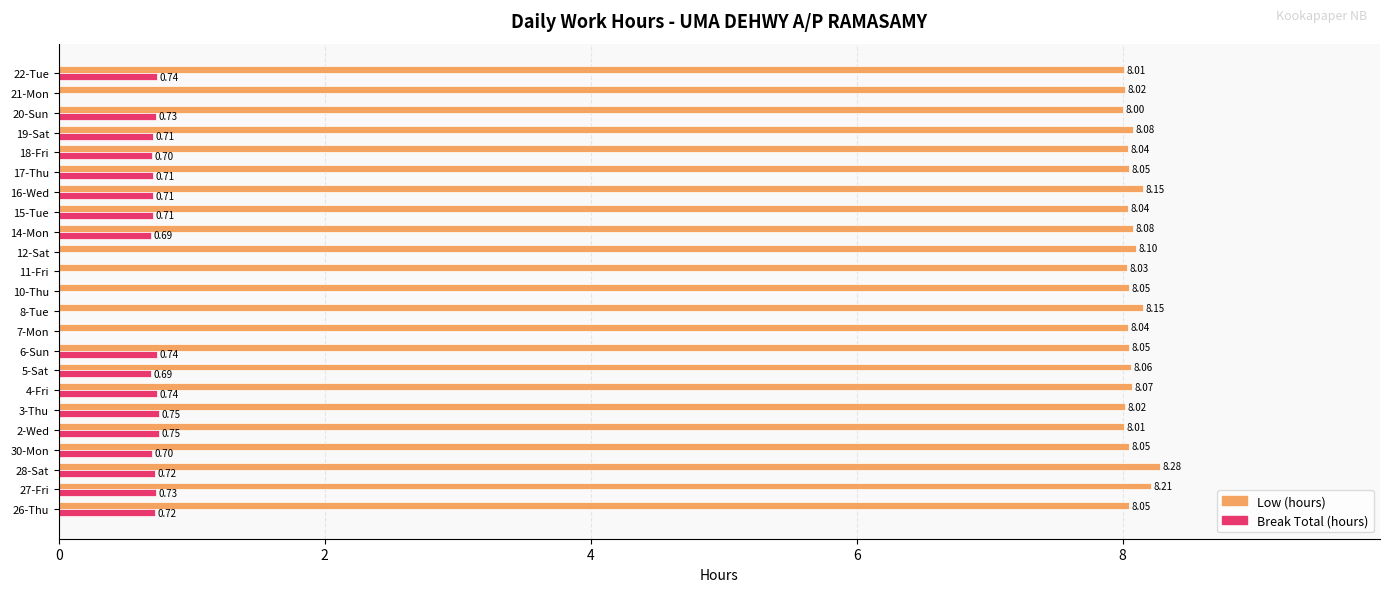

Which series has the largest total across all categories?

Low (hours)